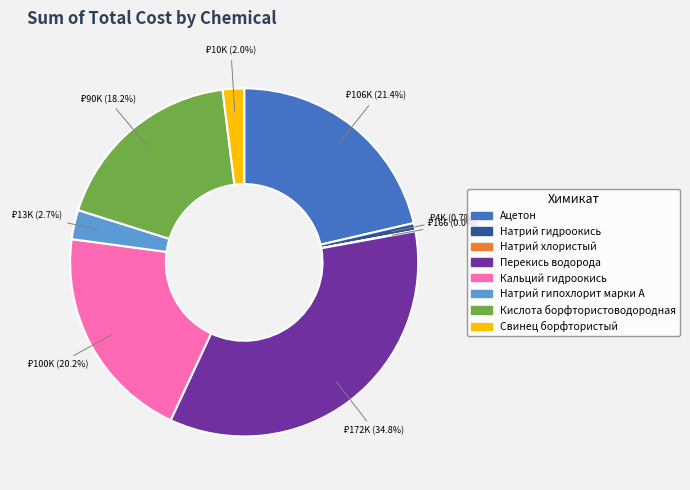

To the nearest percent, what is the difference between the largest and smallest slice percentages?

35%